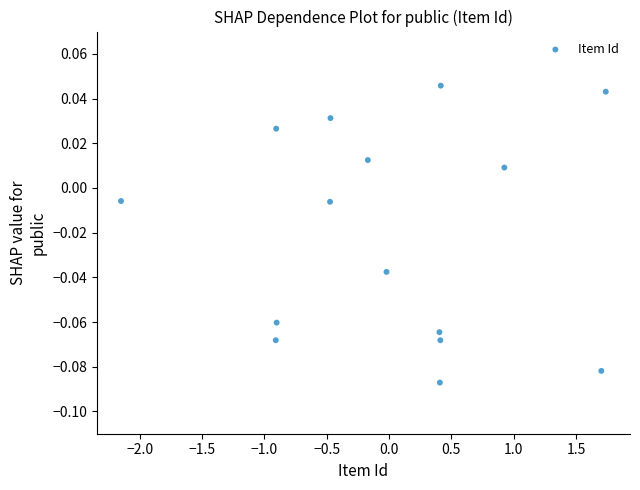

What is the range of X values (max minus min)?

3.9